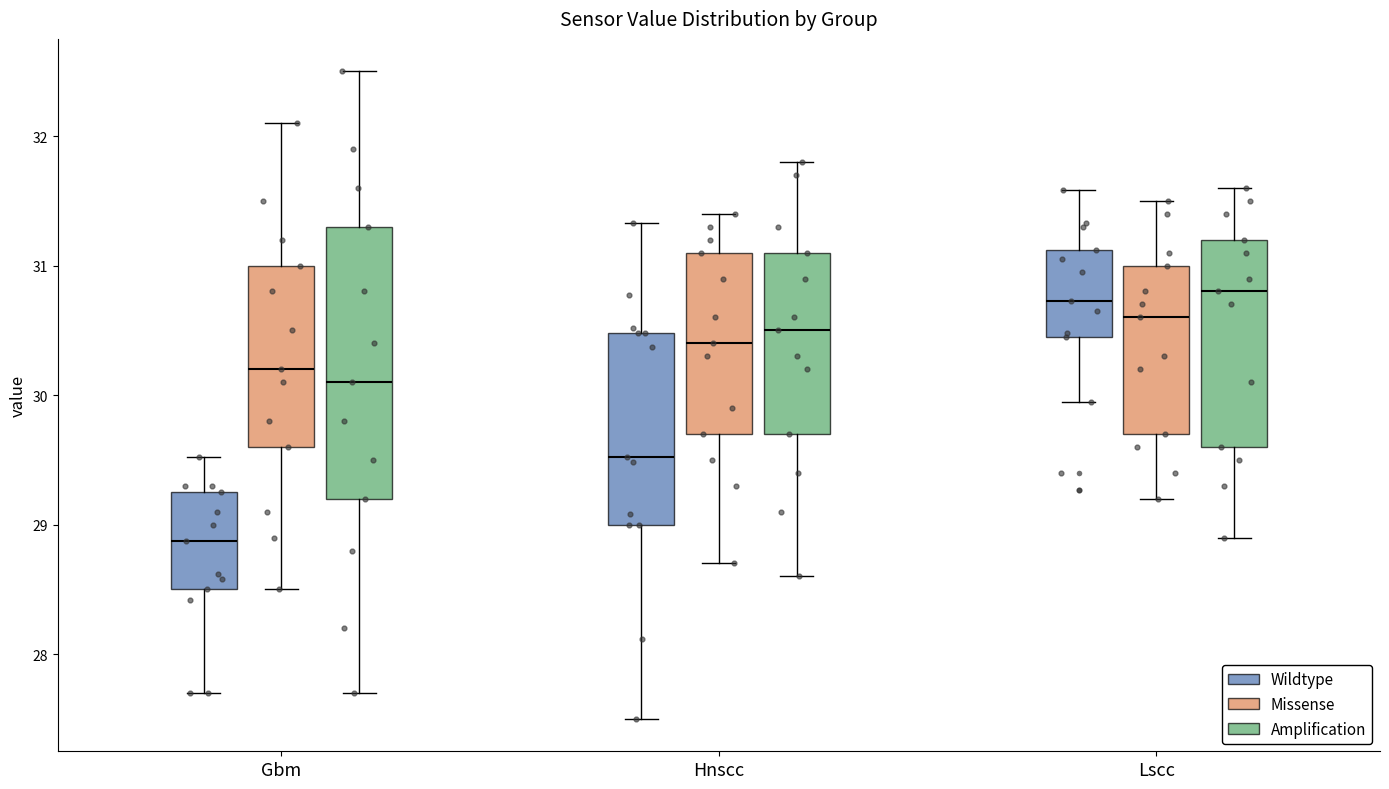

Where does the lower whisker of the box for Lscc (Missense) end on the y-axis? The values are not printed on the chart, so give them approximately, as read against the axis.

29.2